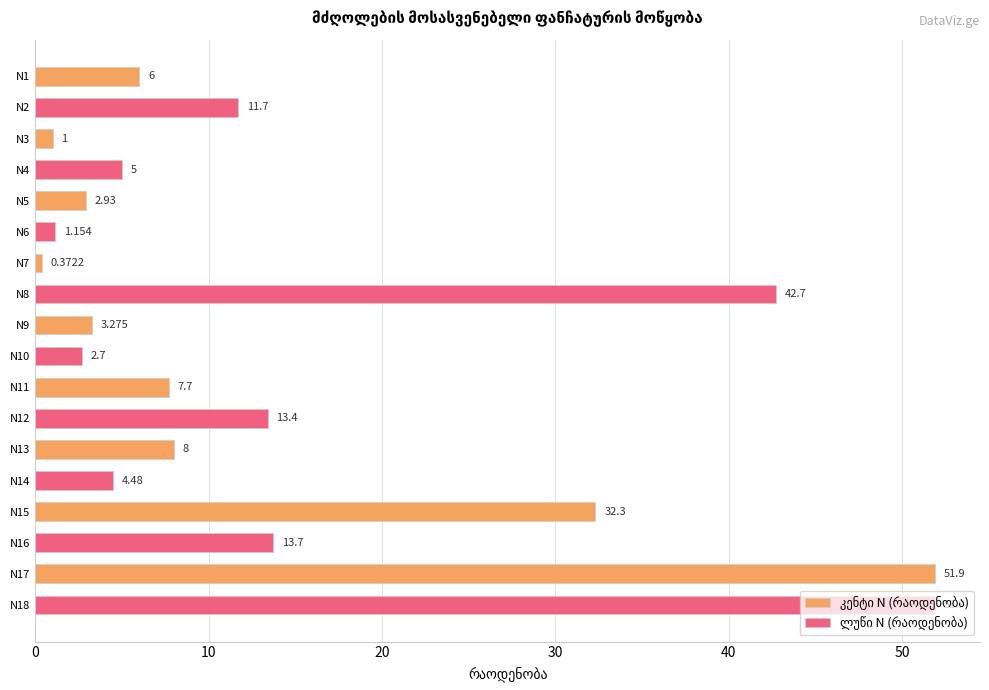

Between 50 and 8, which series saw the biggest shift?

კენტი N (რაოდენობა)